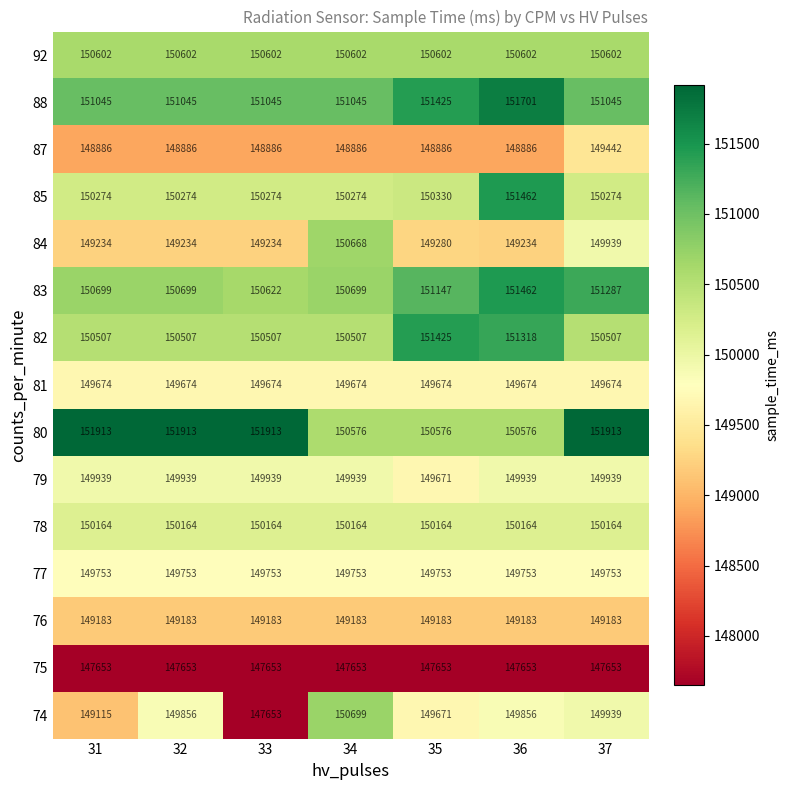

At how many categories does at least one series exceed 150632?

7